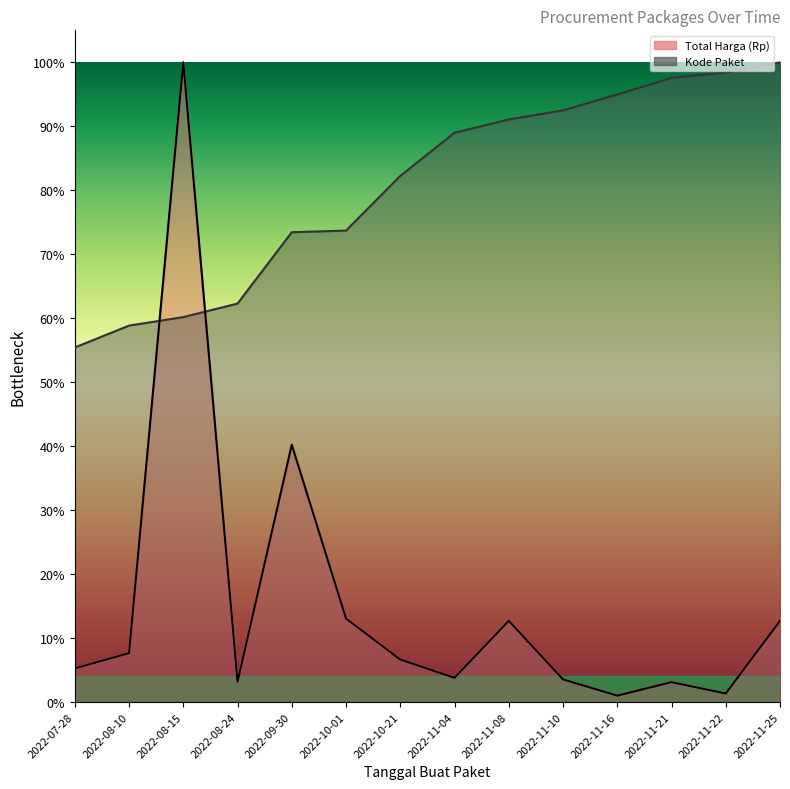

Between 2022-08-10 and 2022-10-01, which series saw the biggest shift?

Kode Paket